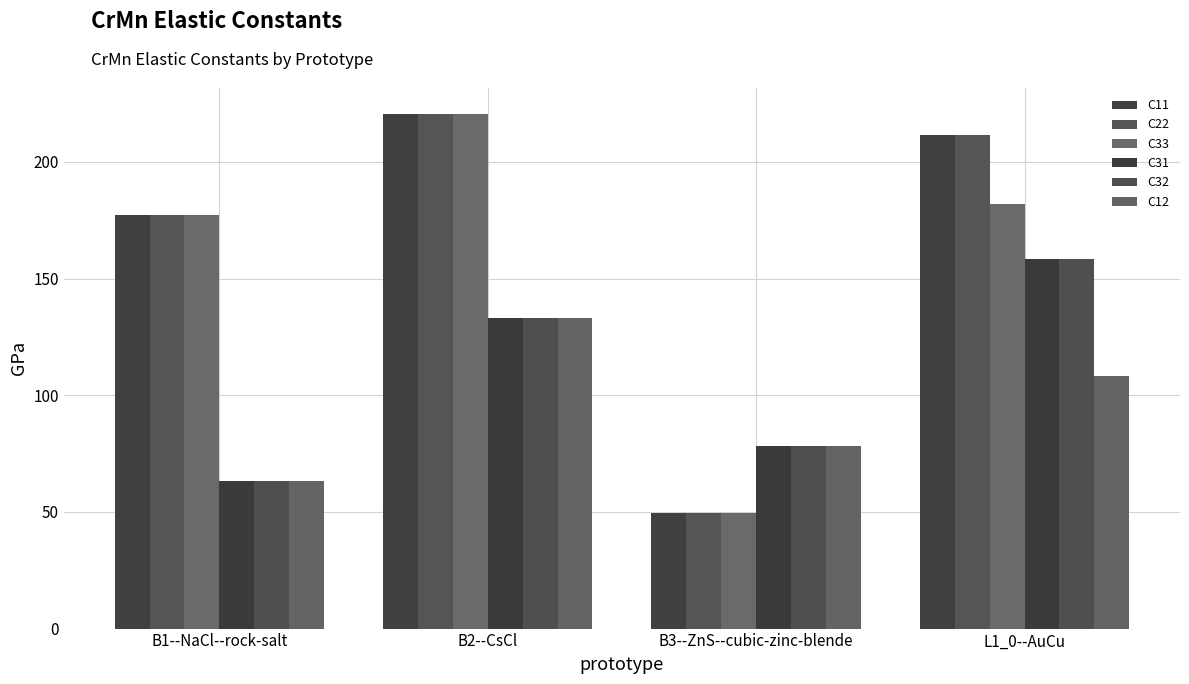

Reading left to right, transcribe all the data shown in this chart.

C11: B1--NaCl--rock-salt=177.1	B2--CsCl=220.6	B3--ZnS--cubic-zinc-blende=49.6	L1_0--AuCu=211.3
C22: B1--NaCl--rock-salt=177.1	B2--CsCl=220.6	B3--ZnS--cubic-zinc-blende=49.6	L1_0--AuCu=211.3
C33: B1--NaCl--rock-salt=177.1	B2--CsCl=220.6	B3--ZnS--cubic-zinc-blende=49.6	L1_0--AuCu=182.1
C31: B1--NaCl--rock-salt=63.3	B2--CsCl=133.2	B3--ZnS--cubic-zinc-blende=78.3	L1_0--AuCu=158.4
C32: B1--NaCl--rock-salt=63.3	B2--CsCl=133.2	B3--ZnS--cubic-zinc-blende=78.3	L1_0--AuCu=158.4
C12: B1--NaCl--rock-salt=63.3	B2--CsCl=133.2	B3--ZnS--cubic-zinc-blende=78.3	L1_0--AuCu=108.2